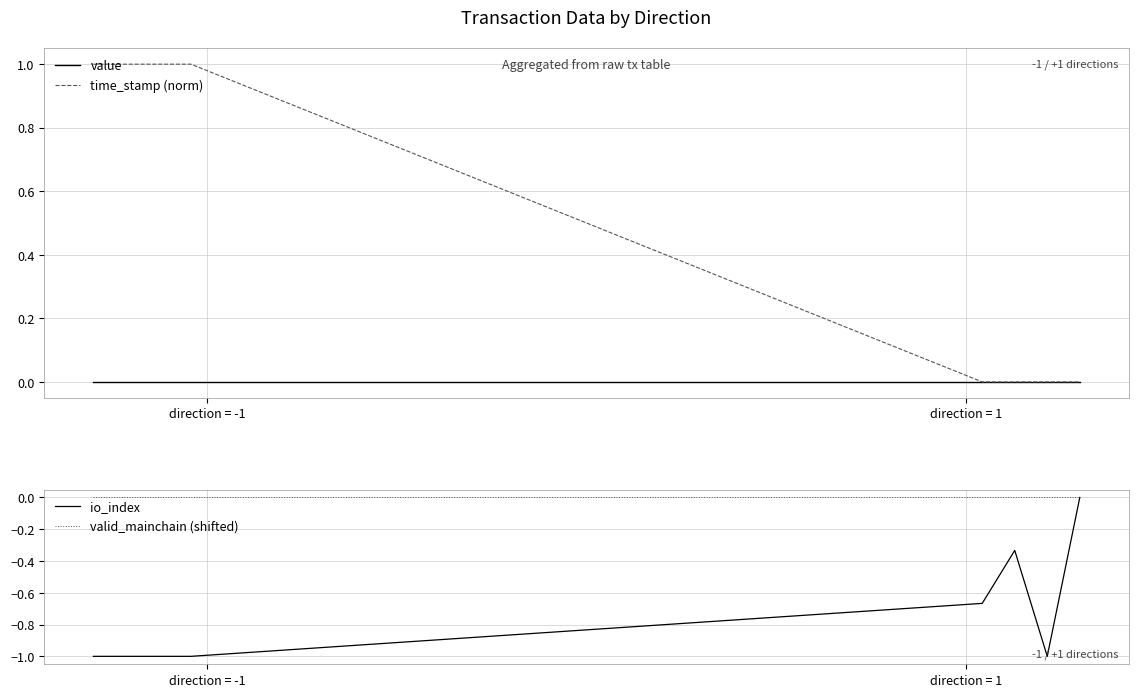

What is the minimum value for io_index?

-1.0